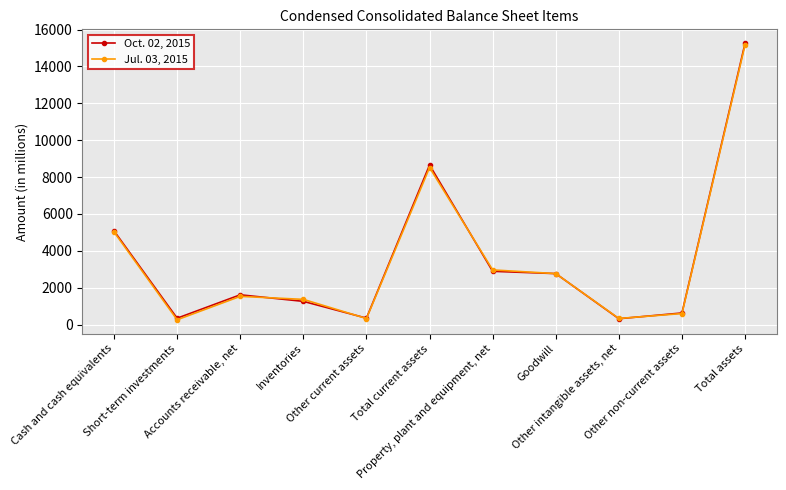

What position from the left is Inventories?

4